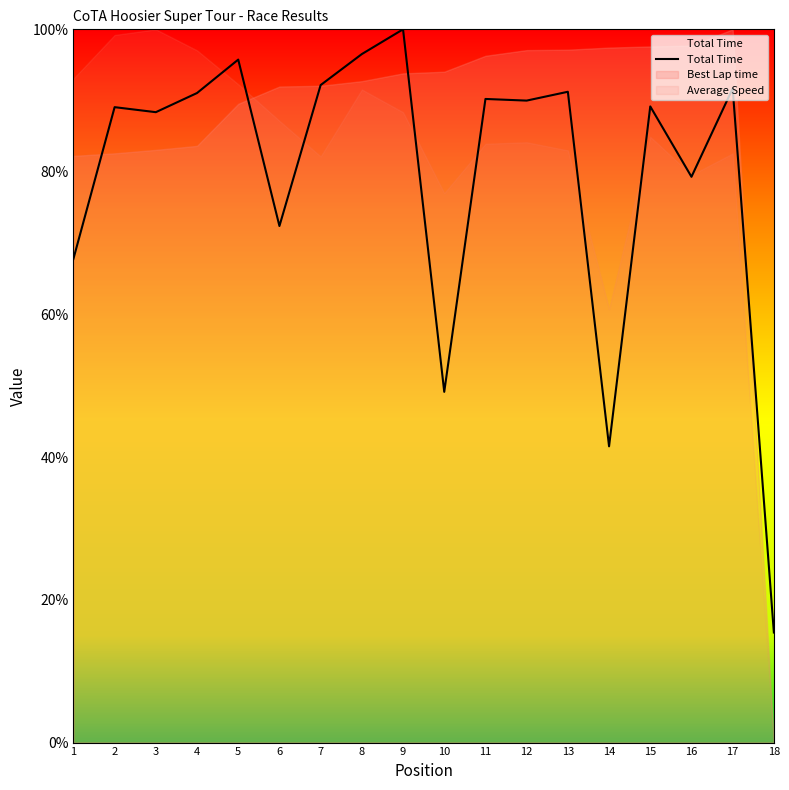

True or false: the data has more than 1 interior local peaks.

True